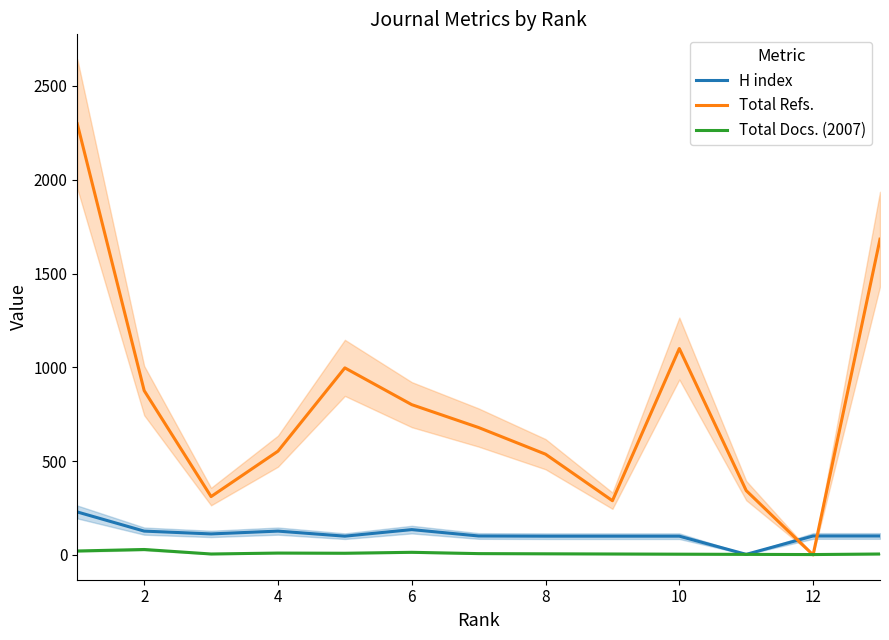

What is the maximum value for Total Refs.?

2298